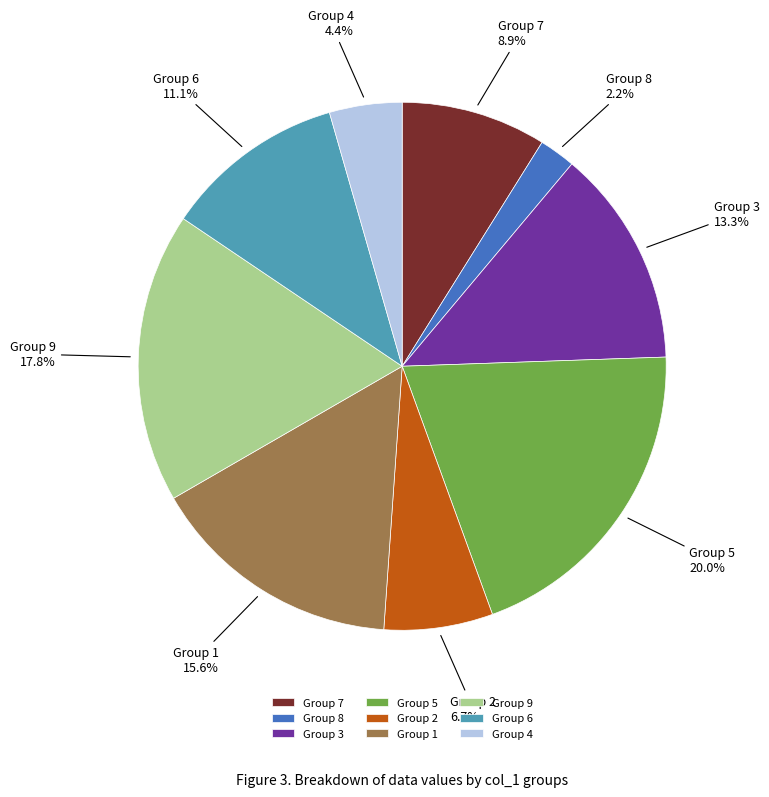

What is the ratio of the value at Group 2 to the value at Group 7?

0.8